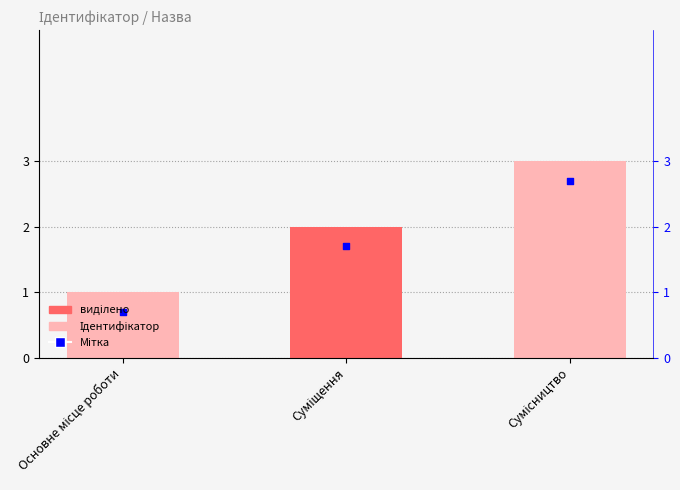

At which category is the sum across all series the highest?

Сумісництво